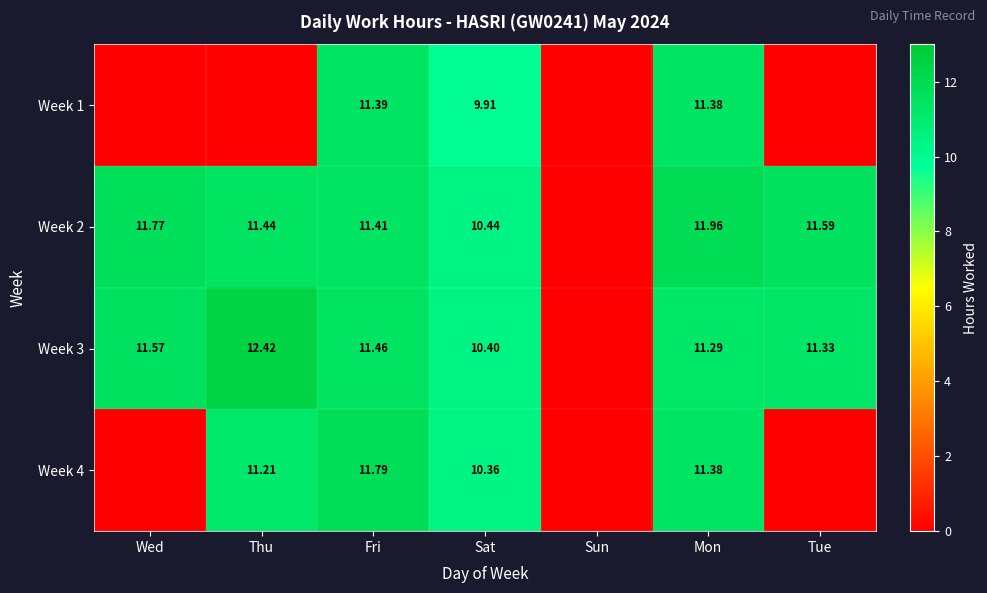

What is the difference between the highest and lowest values at Sat?

0.5